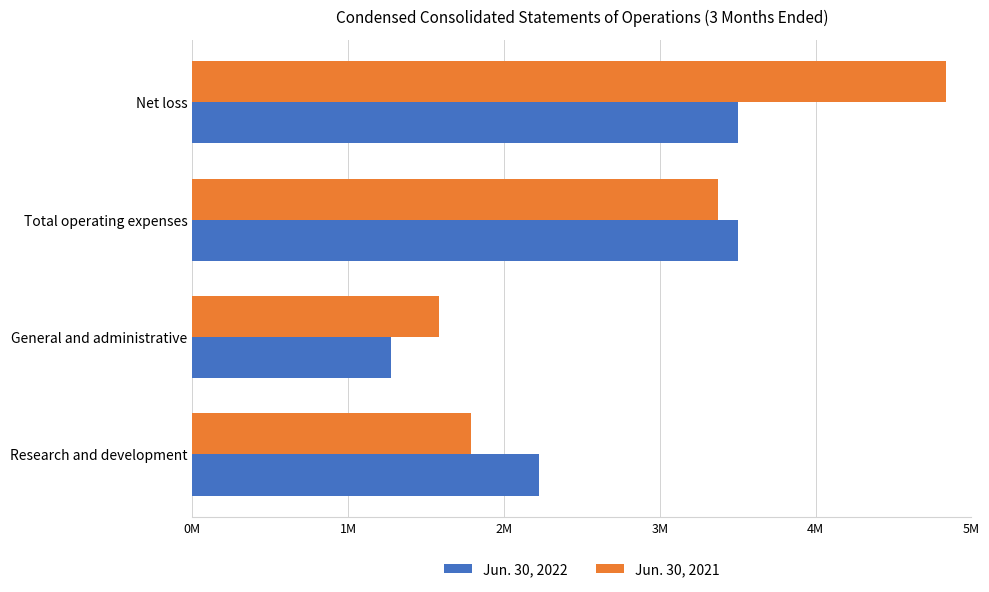

What is the sum of all Jun. 30, 2021 values?

11582265